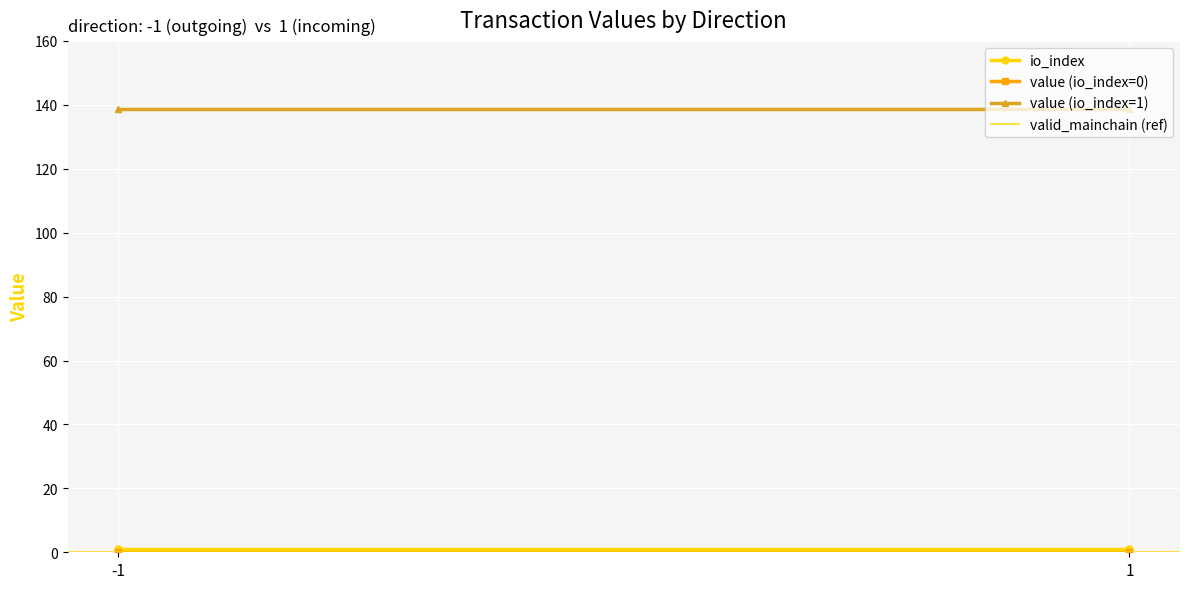

Which series has the widest spread of values?

io_index